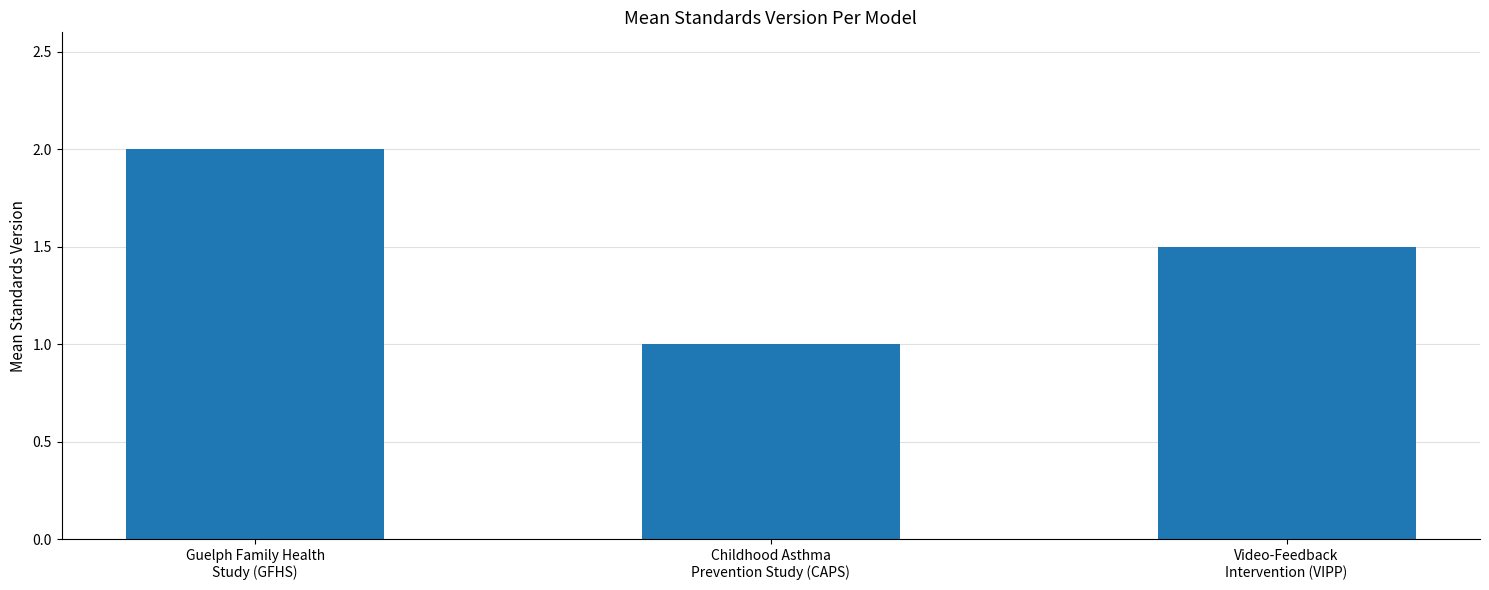

Reading left to right, extract all data points from this chart.

2.0	1.0	1.5